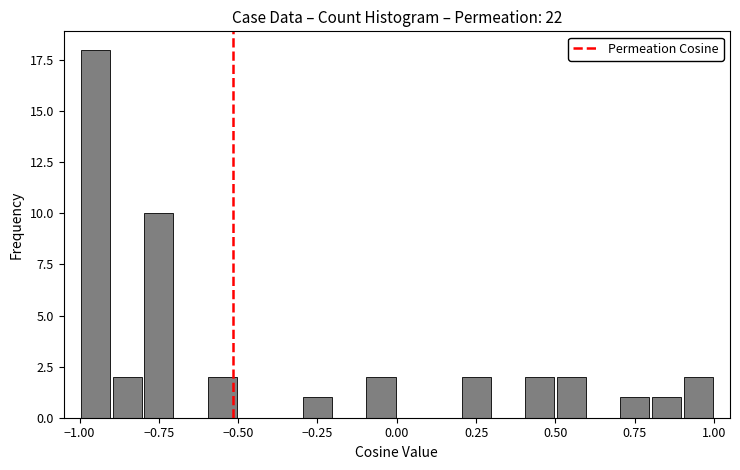

Read against the x-axis, roughly where is the centre of the tallest bar?

-0.95